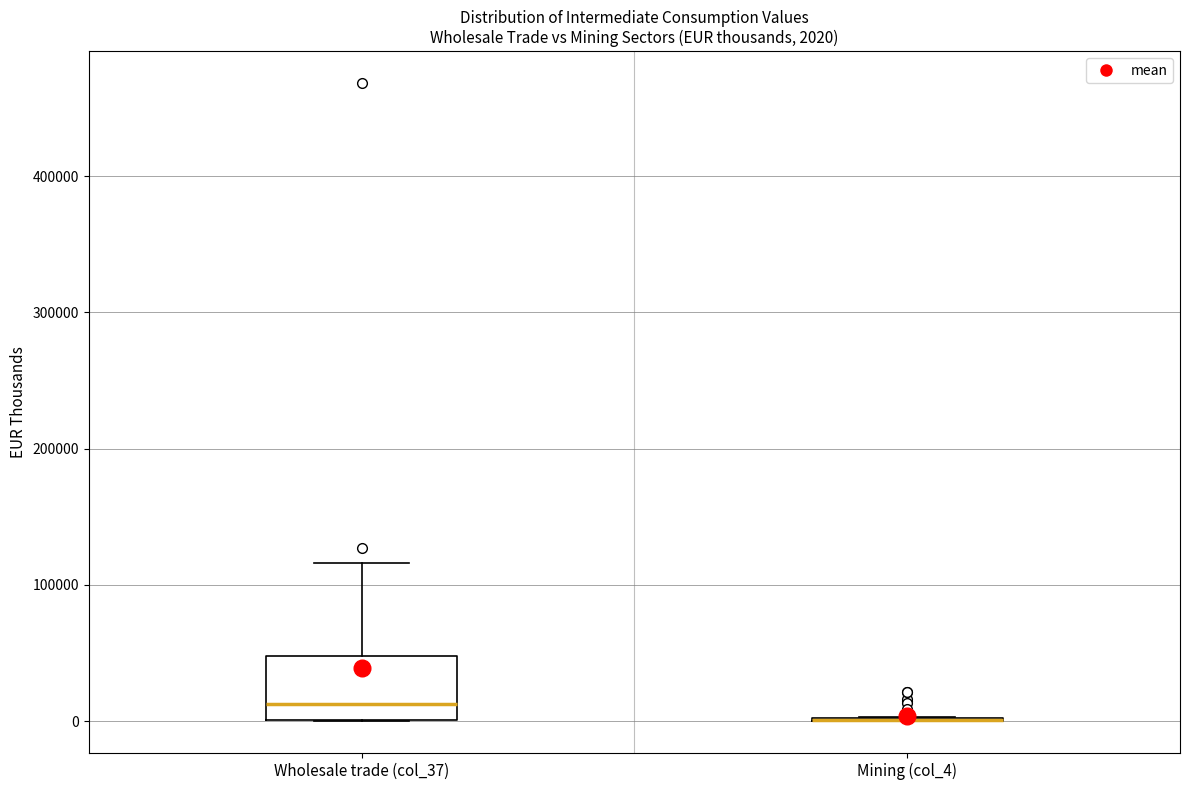

Which box is the tallest, from its lower edge to its upper edge?

Wholesale trade (col_37)